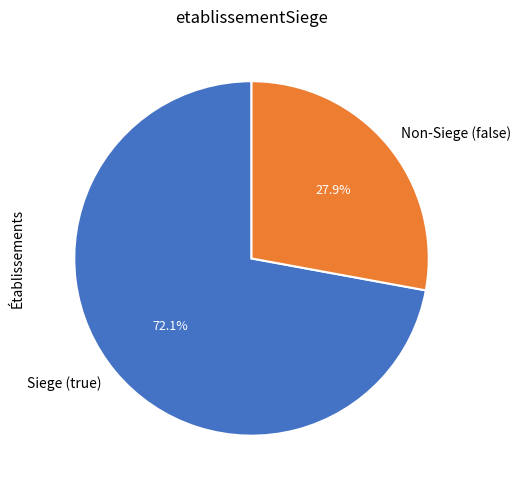

Which has a higher value, Non-Siege (false) or Siege (true)?

Siege (true)